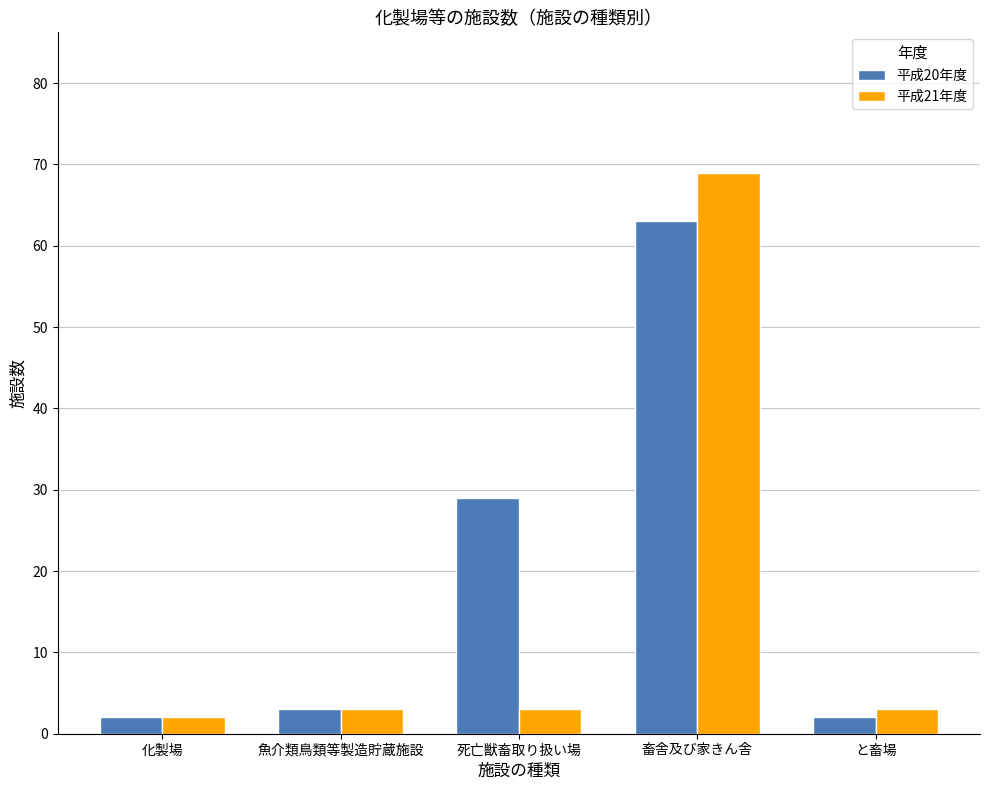

Is it true that 平成21年度 equals 2 at 化製場?

True